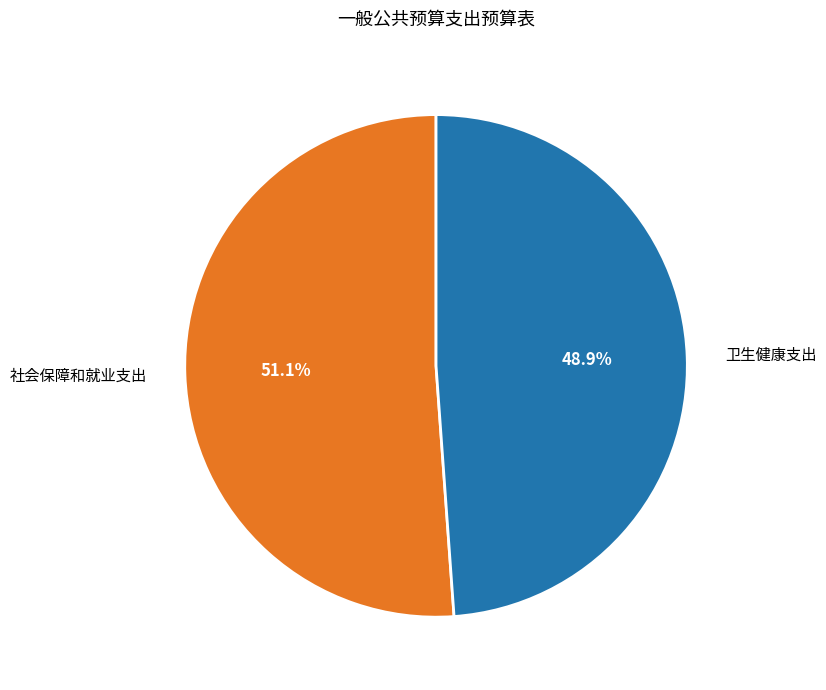

To the nearest percent, what is the difference between the 卫生健康支出 and 社会保障和就业支出 slice percentages?

2%